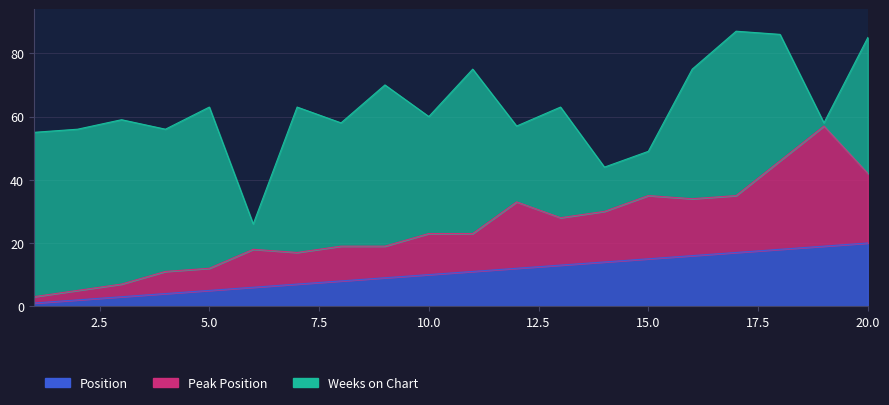

True or false: Position has more than 2 interior local peaks.

False